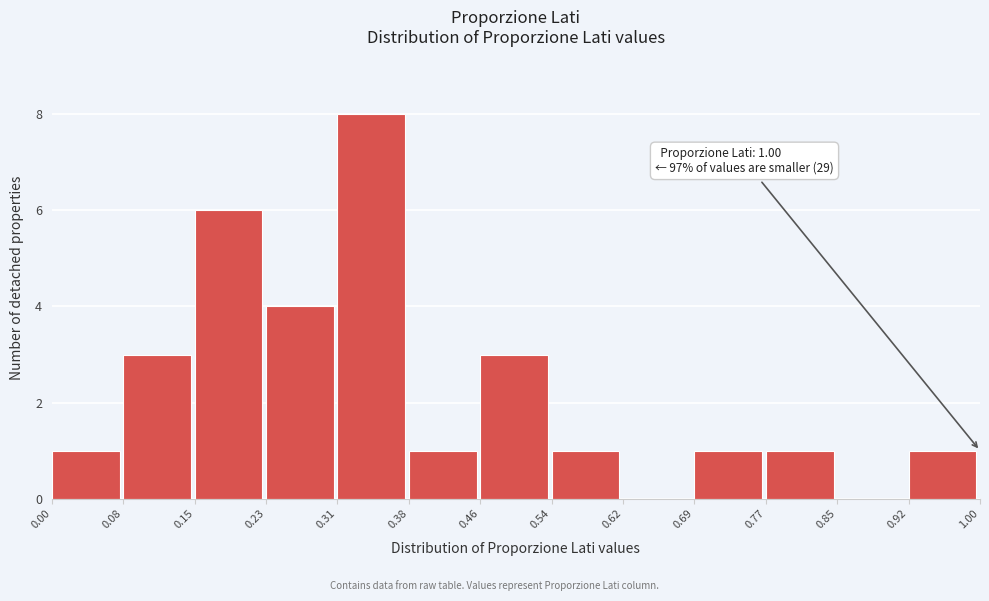

Which range on the x-axis has the tallest bar?

0.31 to 0.38